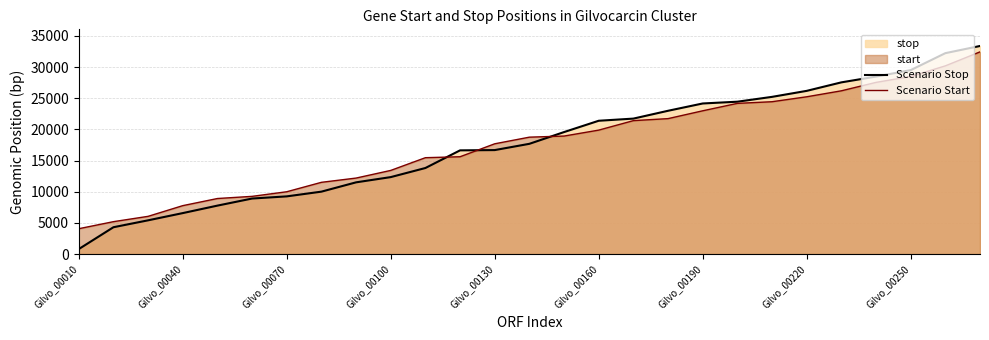

After their last crossing, which series has the higher values: Scenario Stop or Scenario Start?

Scenario Stop